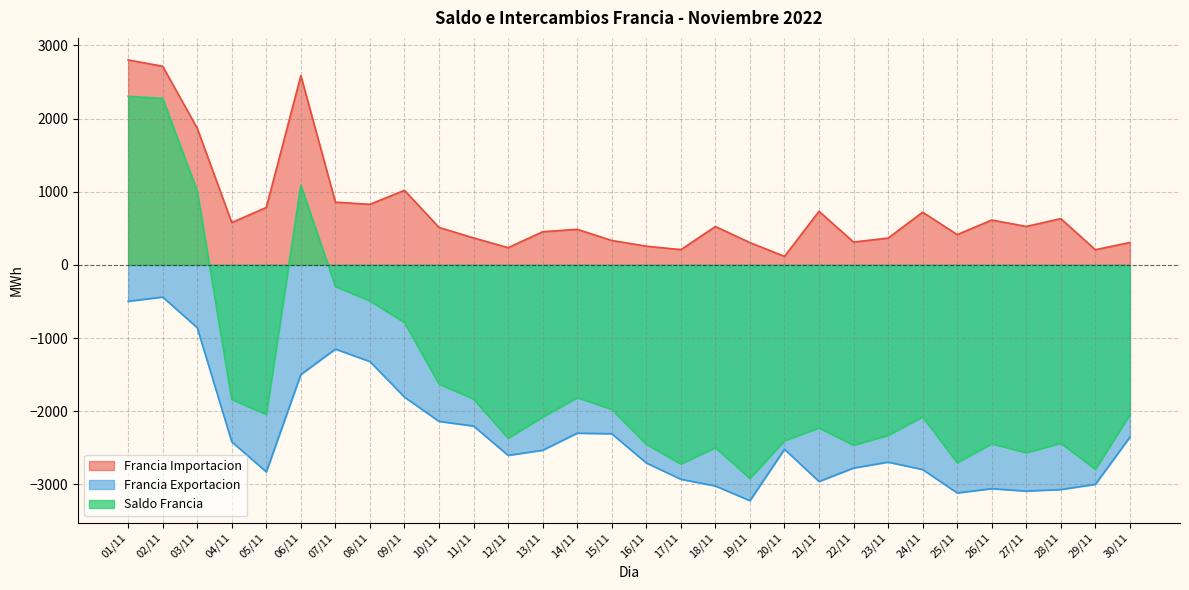

What is the difference between the maximum and minimum values in the Francia Importacion series?

2684.1